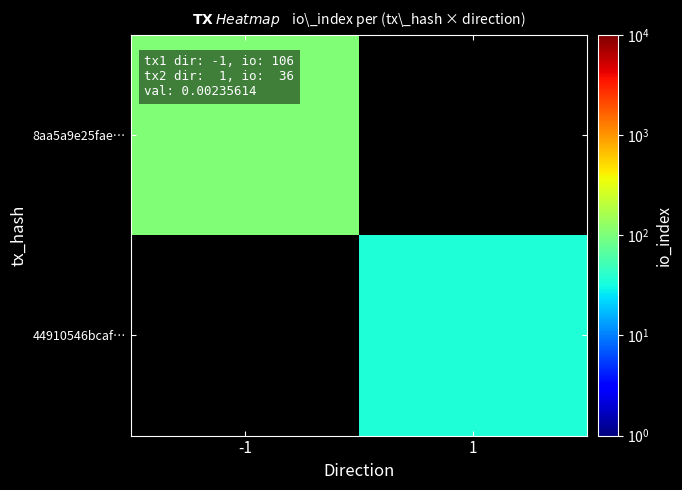

Which series has the widest spread of values?

8aa5a9e25fae…